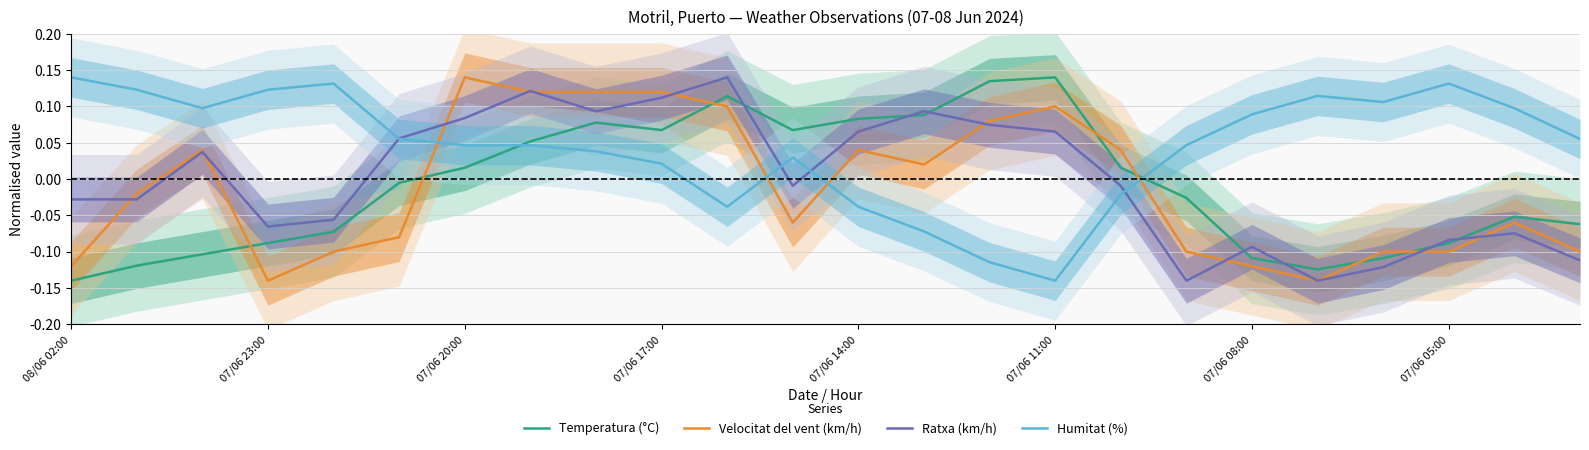

Where does the Humitat (%) series first go above 0?

08/06 02:00